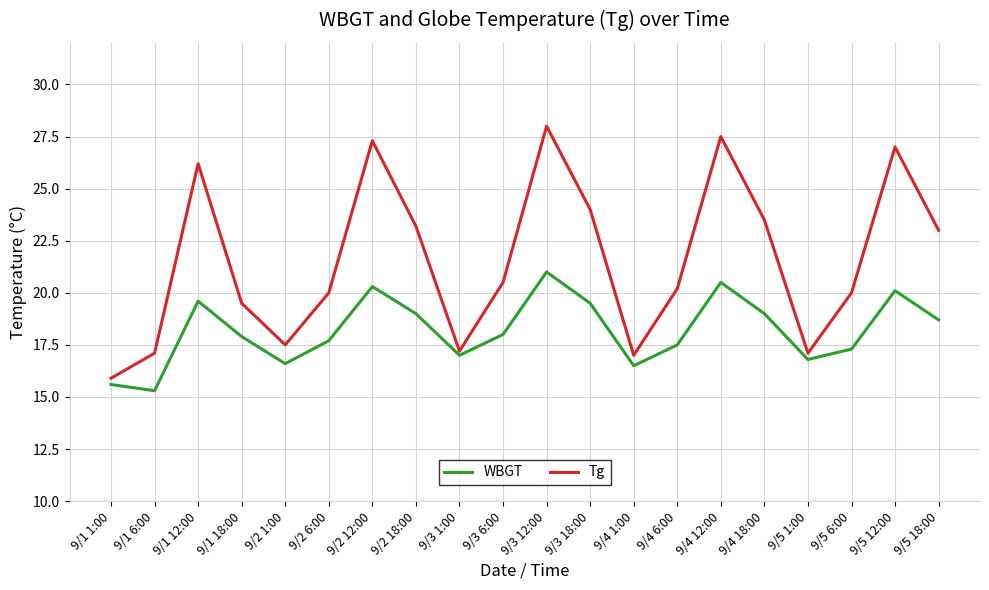

How many lines are shown in the chart?

2